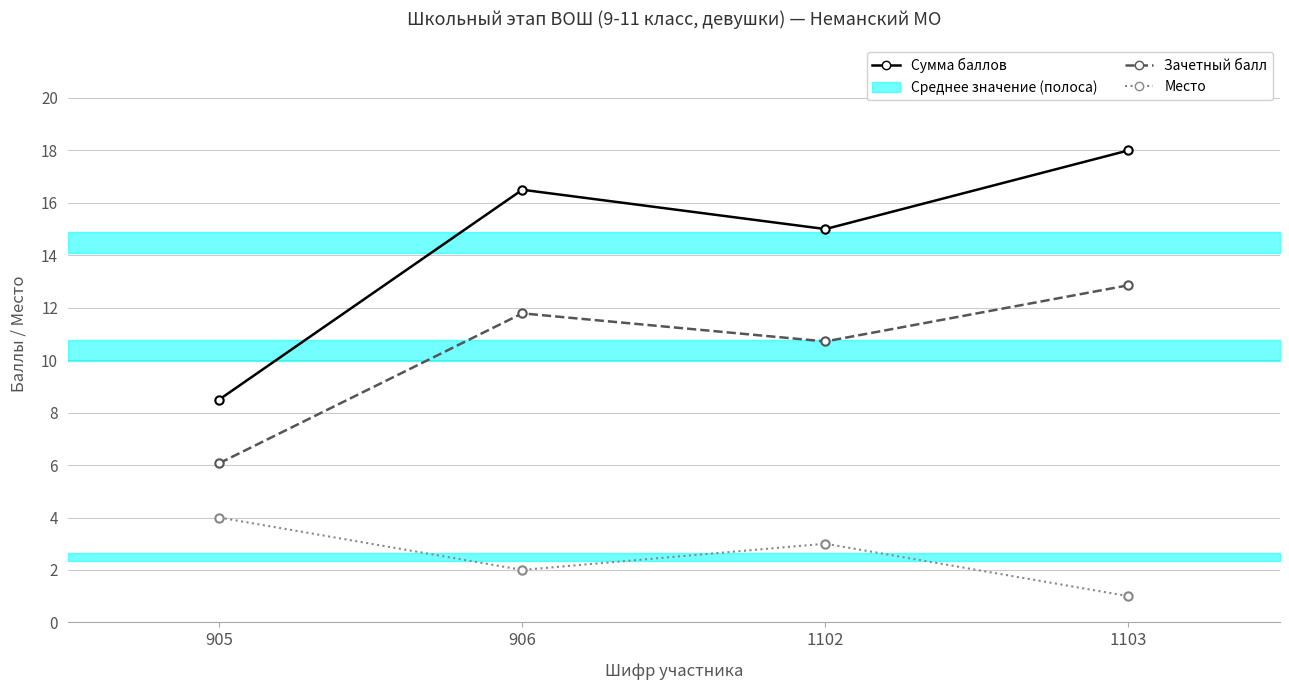

In Место, how many points are lower than both neighbors (excluding endpoints)?

1